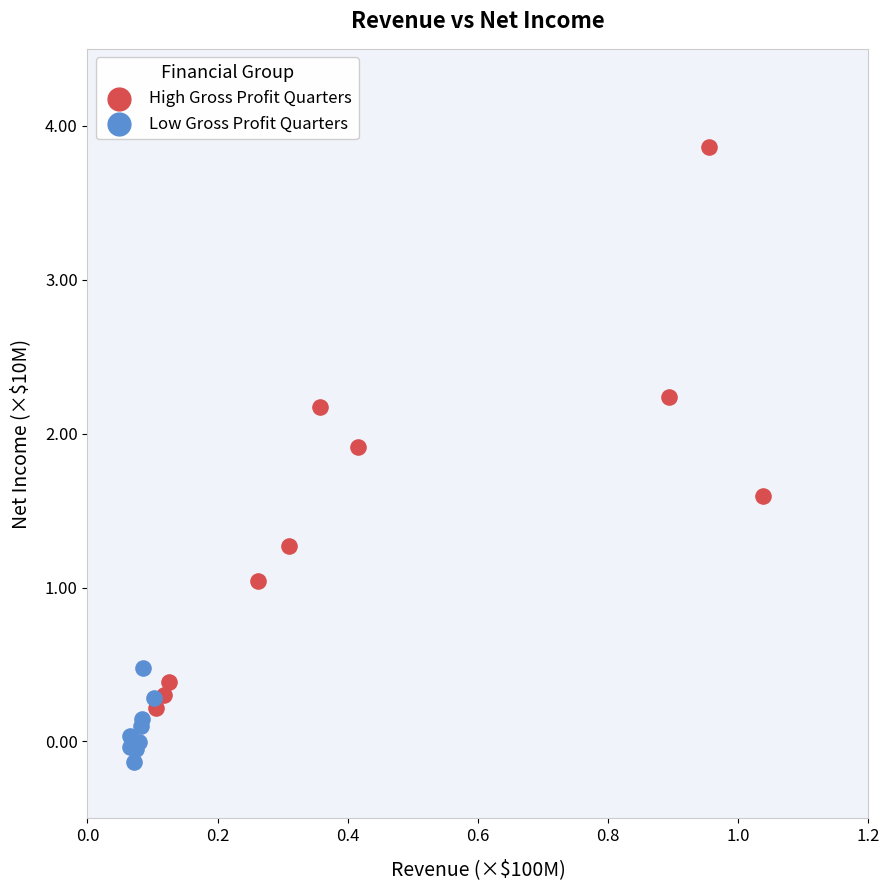

Which series contains the highest Y value?

High Gross Profit Quarters